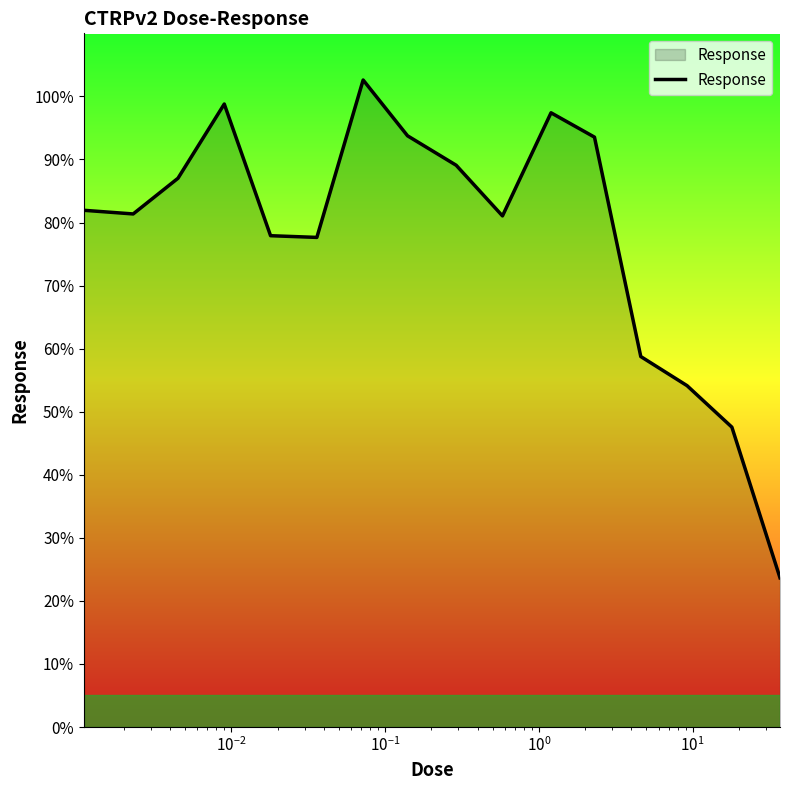

What is the average value?

77.9